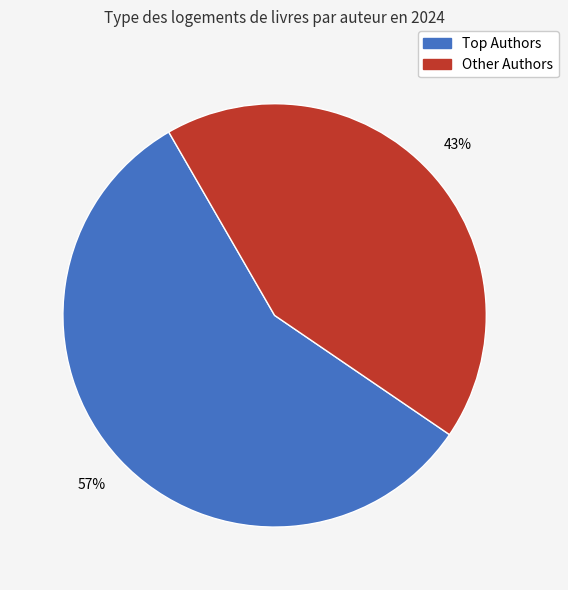

How many slices are in this pie chart?

2